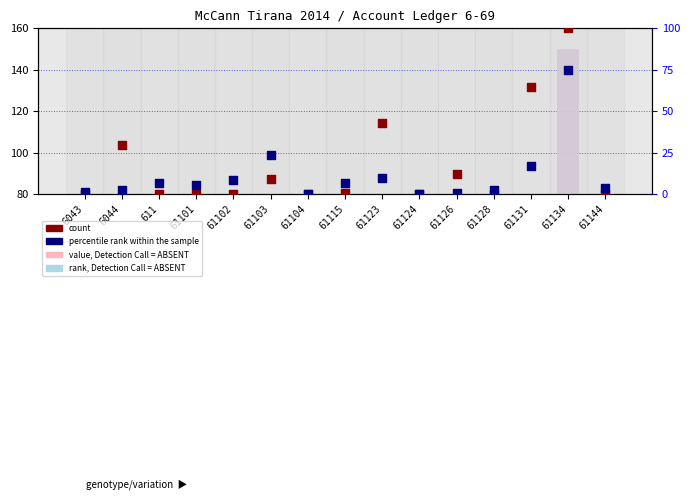

What is the total value across all series at 61128?

14.0